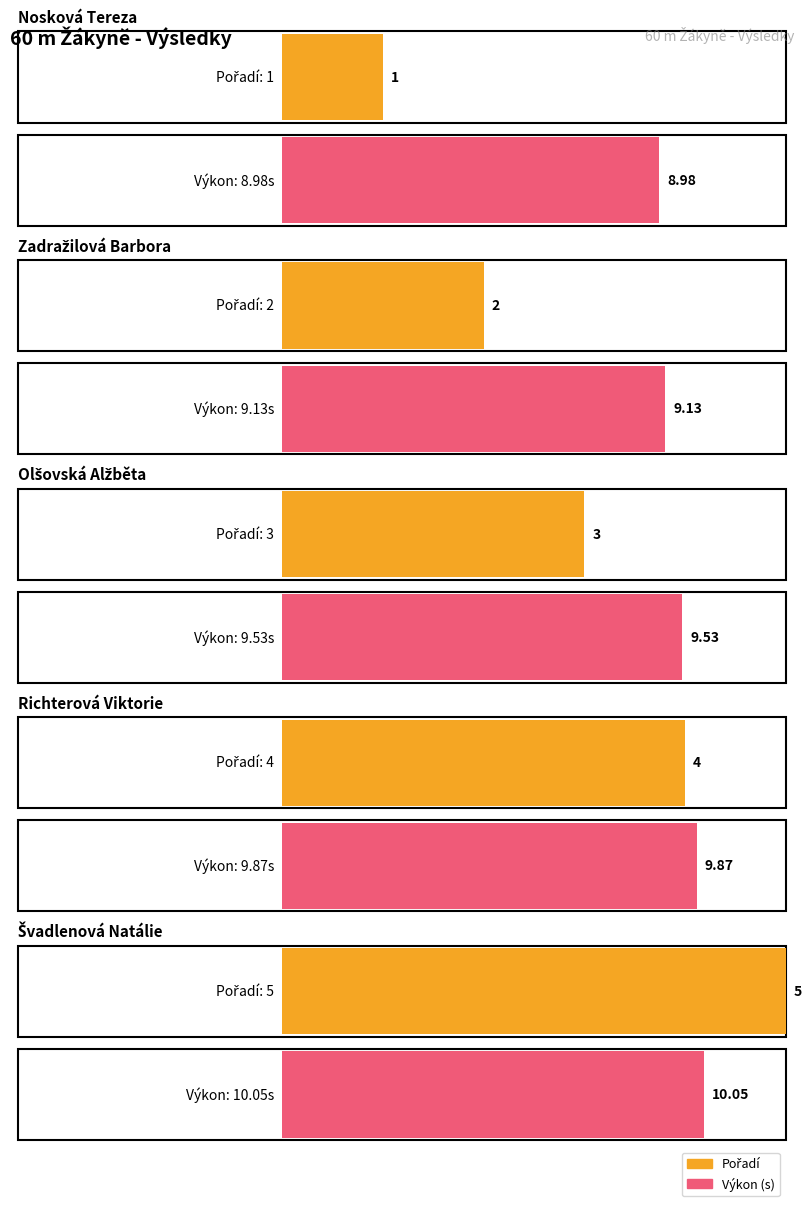

What position from the right is Nosková Tereza?

5